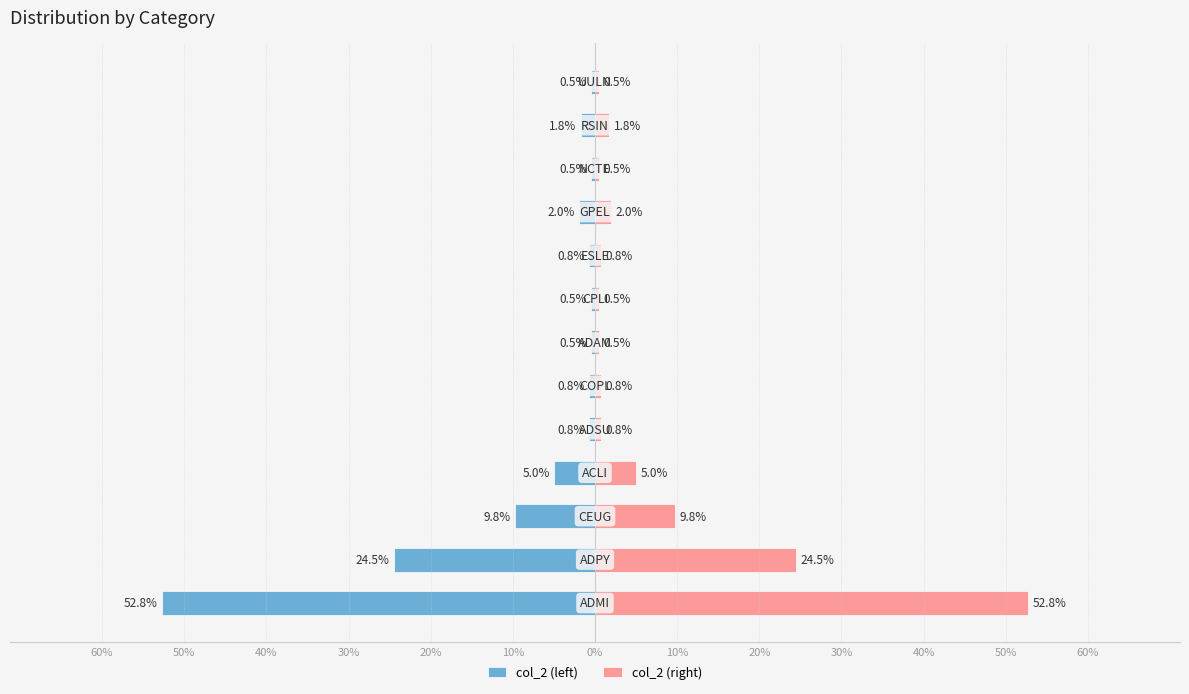

Reading left to right, what are all the values shown in this chart?

col_2 (left): 60%=-52.8	50%=-24.5	40%=-9.8	30%=-5.0	20%=-0.8	10%=-0.8	0%=-0.5	10%=-0.5	20%=-0.8	30%=-2.0	40%=-0.5	50%=-1.8	60%=-0.5
col_2 (right): 60%=52.8	50%=24.5	40%=9.8	30%=5.0	20%=0.8	10%=0.8	0%=0.5	10%=0.5	20%=0.8	30%=2.0	40%=0.5	50%=1.8	60%=0.5